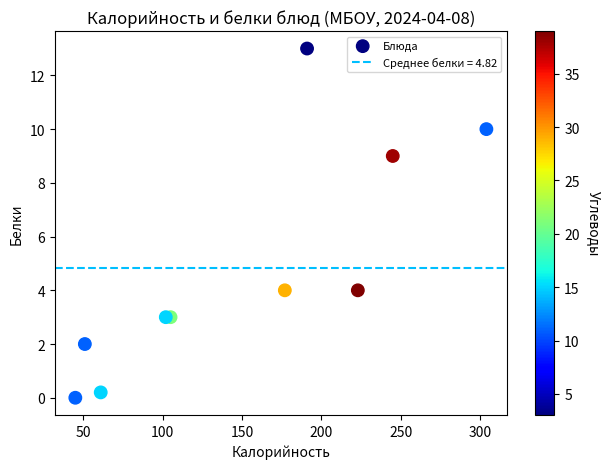

What is the average X value?

150.4